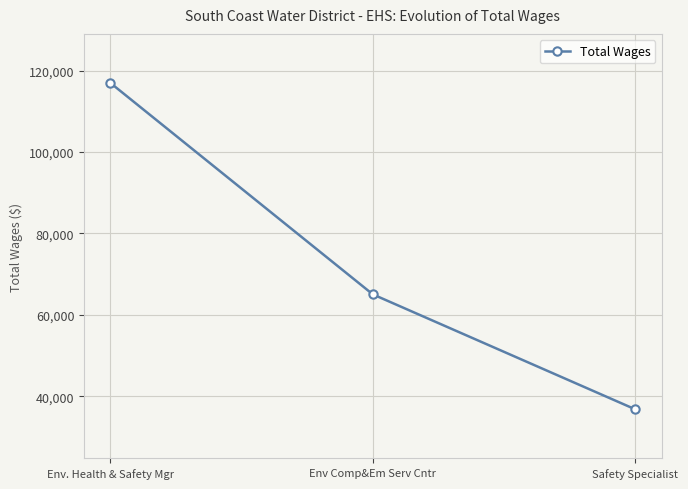

What is the difference between the maximum and minimum values?

80228